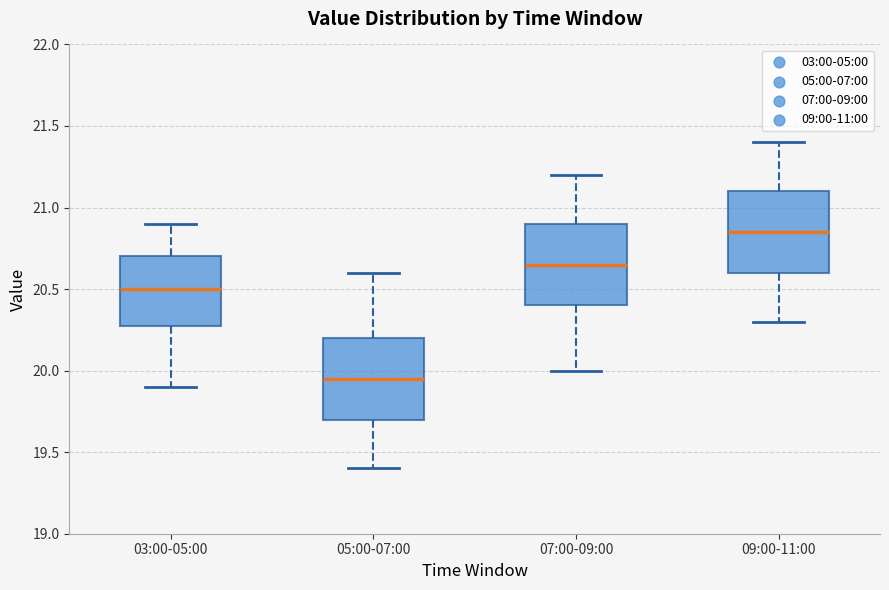

Which box has the highest median line?

09:00-11:00